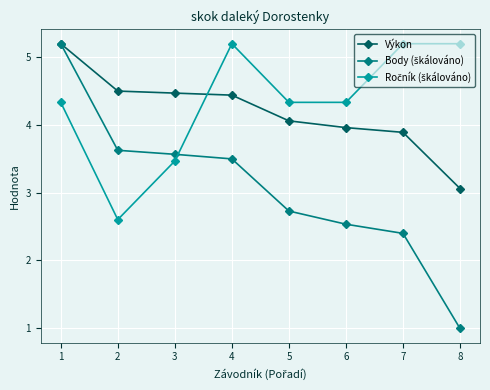

True or false: Výkon has a value of 3.1 at 8.

True